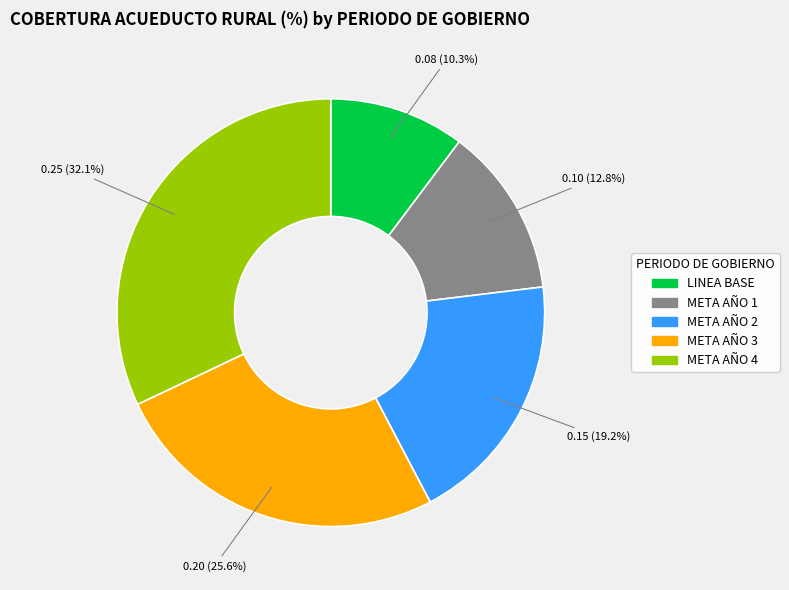

True or false: META AÑO 4 accounts for 32% of the total.

True